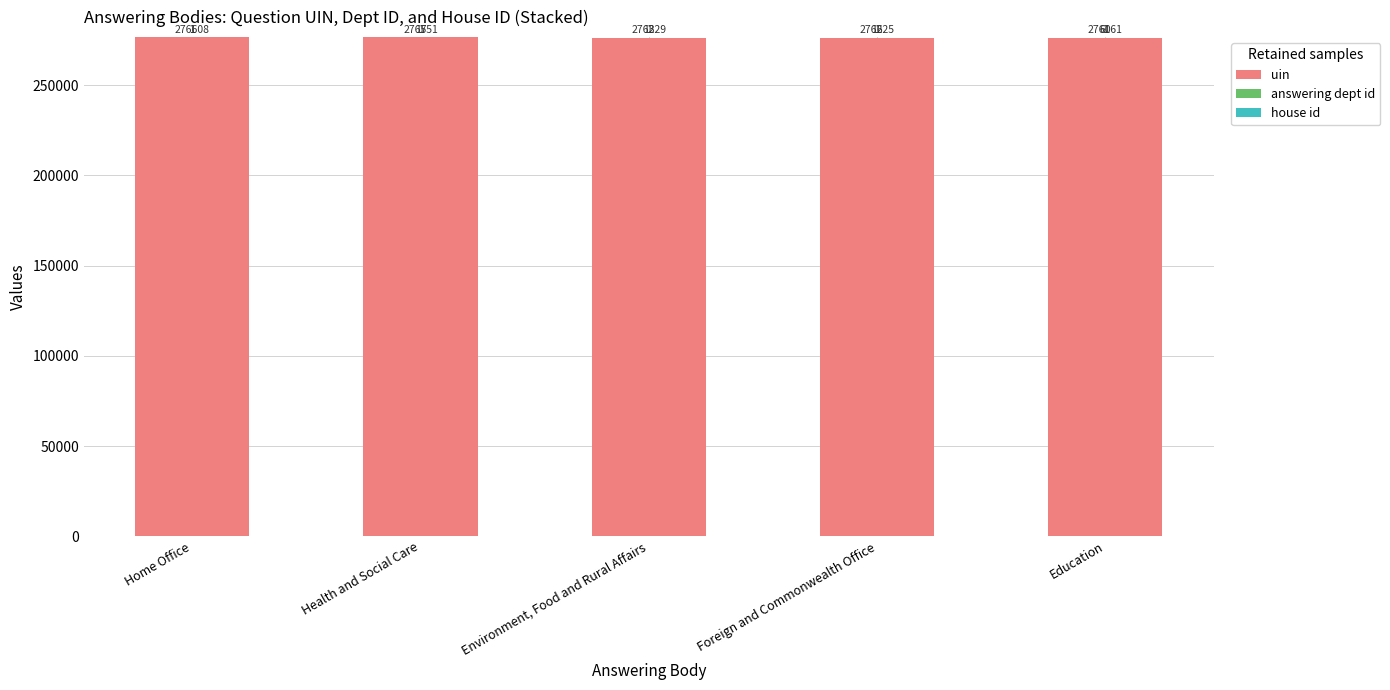

What is the sum of the uin values at Environment, Food and Rural Affairs and Home Office?

552837